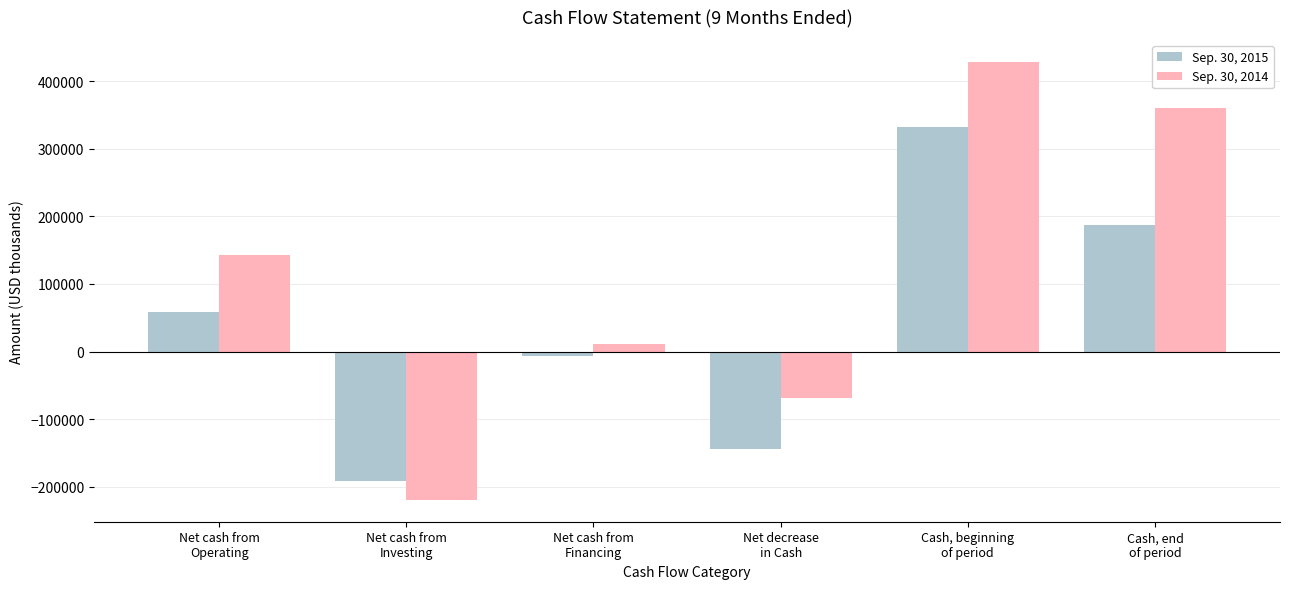

What is the total value across all series at Cash, end
of period?

547408